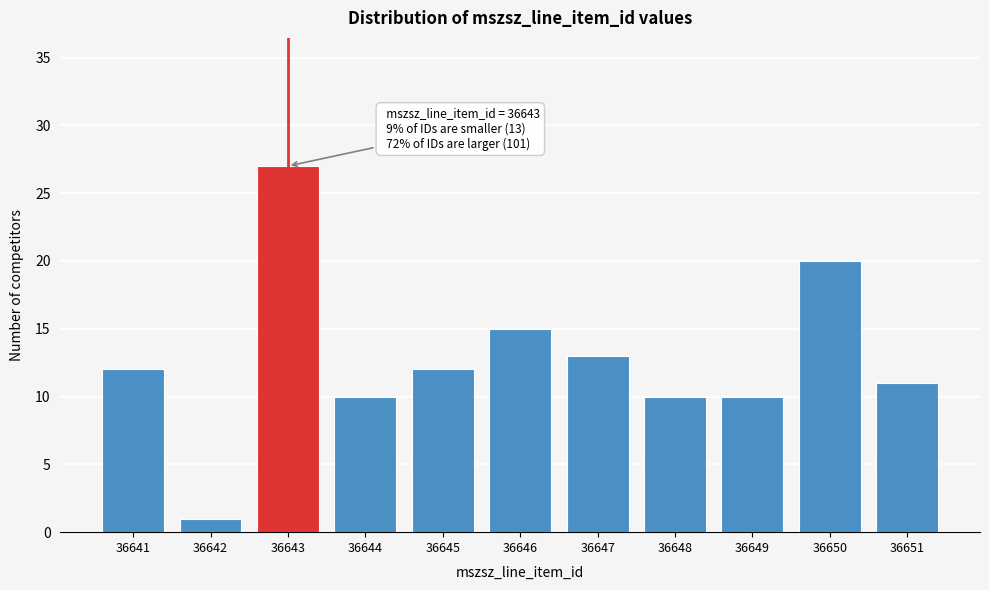

Reading left to right, extract all data points from this chart.

12	1	27	10	12	15	13	10	10	20	11